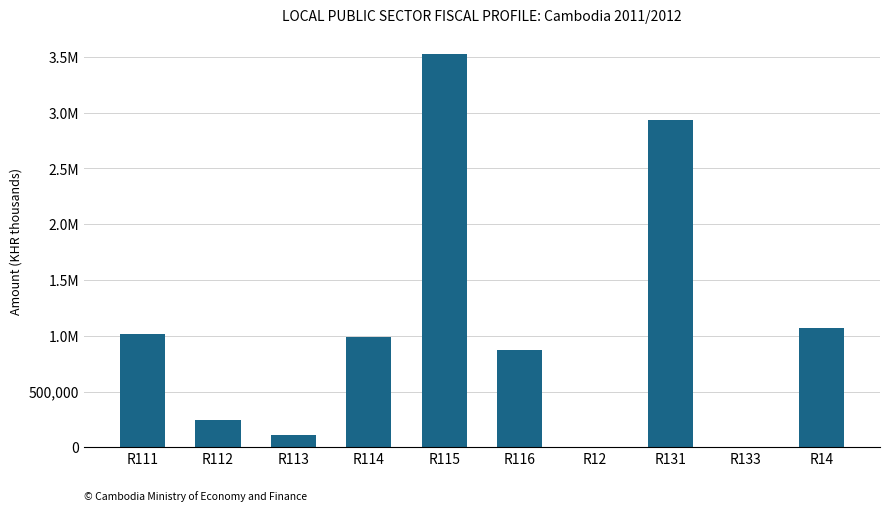

What is the difference between the maximum and minimum values?

3527025.0